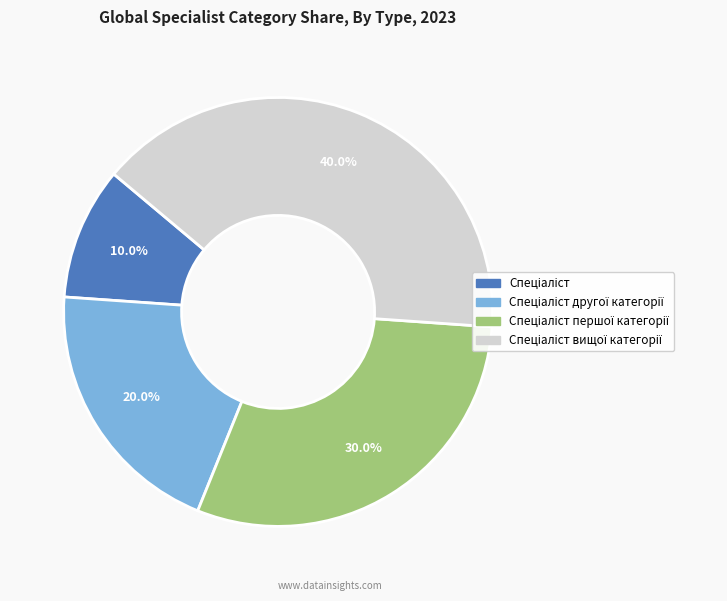

Does any single category account for the majority?

No